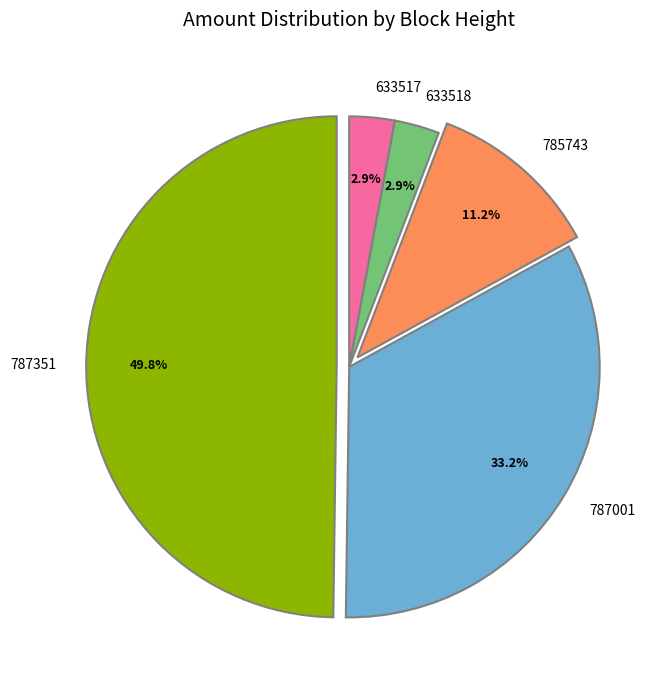

What percentage is the 787351 slice, to the nearest percent?

50%